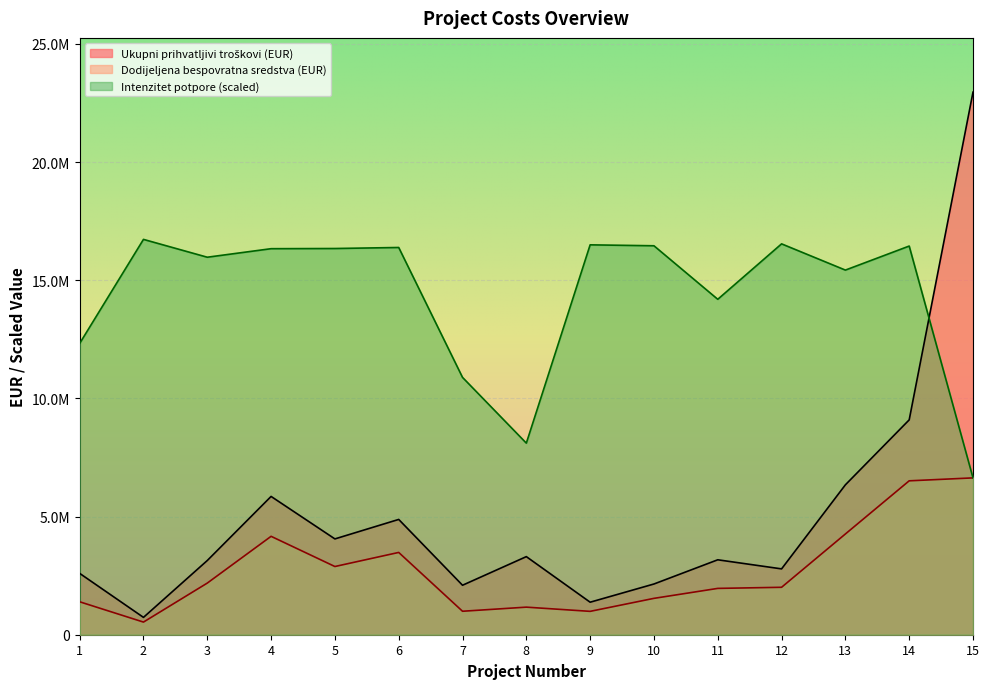

What are all the series names shown in the legend?

Ukupni prihvatljivi troškovi (EUR), Dodijeljena bespovratna sredstva (EUR), Intenzitet potpore